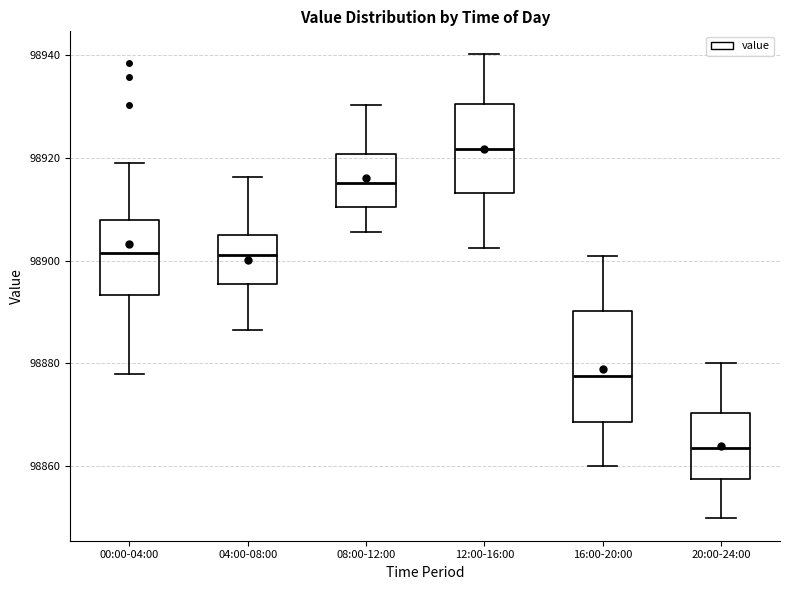

Where does the lower whisker of the box for 16:00-20:00 end on the y-axis? The values are not printed on the chart, so give them approximately, as read against the axis.

98860